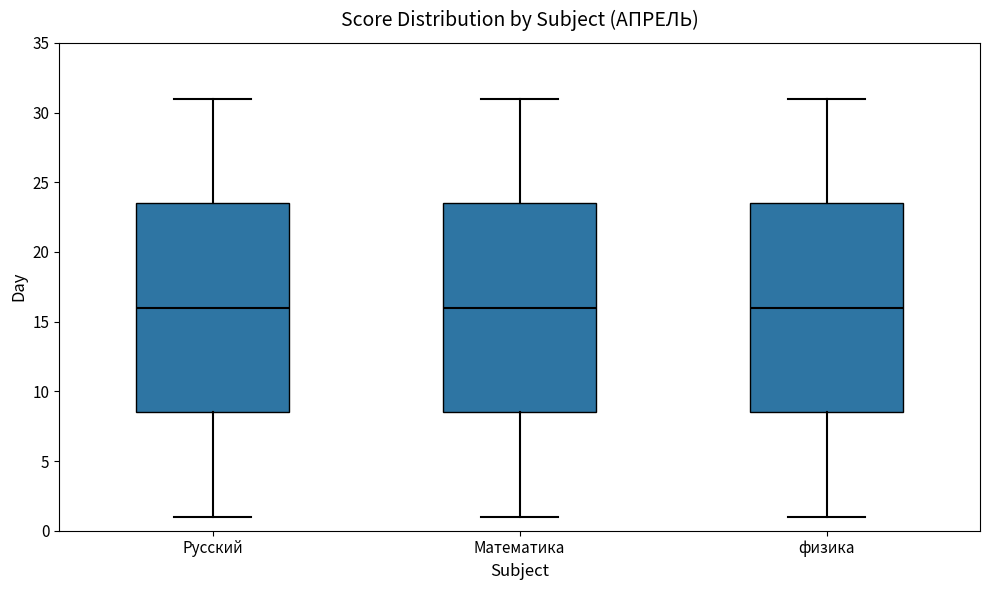

Reading left to right, read every box against the y-axis: the position of its median line, the range the box covers, and the ends of its whiskers. The values are not printed on the chart, so give them approximately, as read against the axis.

Русский: median 16.0, box 8.5 to 23.5, whiskers 1.0 to 31.0
Математика: median 16.0, box 8.5 to 23.5, whiskers 1.0 to 31.0
физика: median 16.0, box 8.5 to 23.5, whiskers 1.0 to 31.0